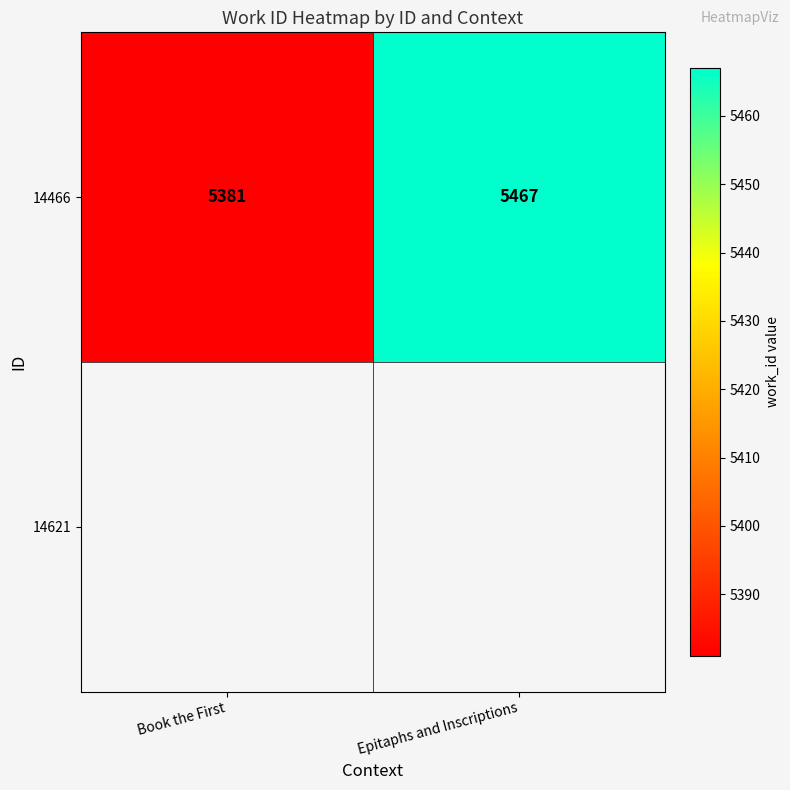

Reading left to right, transcribe all the data shown in this chart.

5381	5467